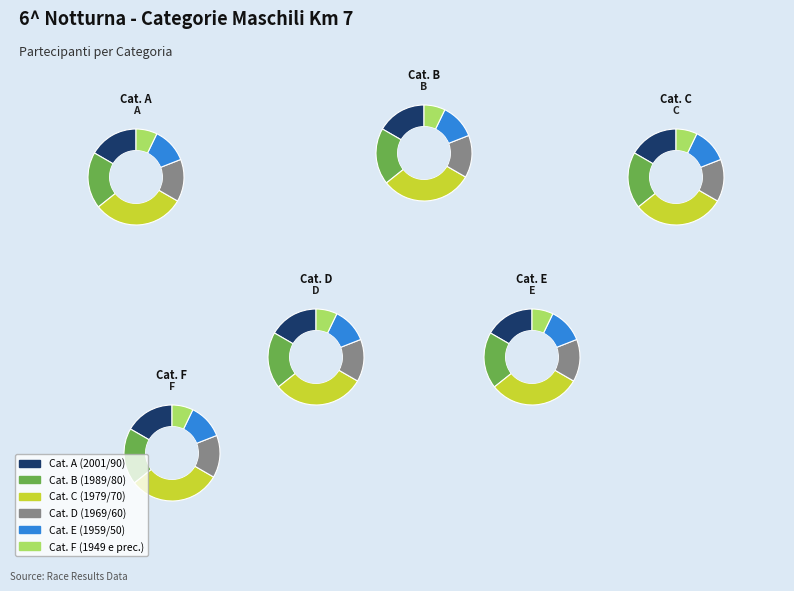

How much of the chart is everything except Cat. E (1959/50)?

88.1%